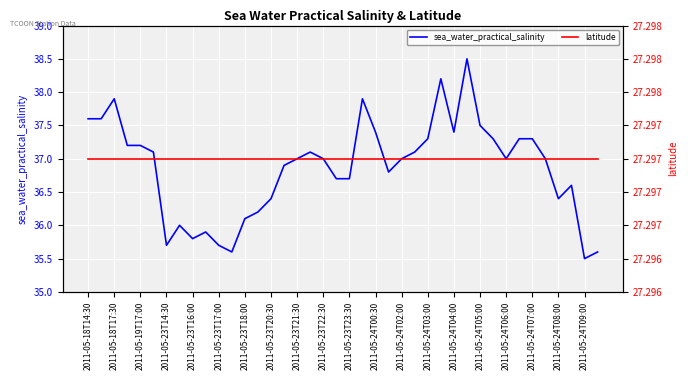

What are all the series names shown in the legend?

sea_water_practical_salinity, latitude